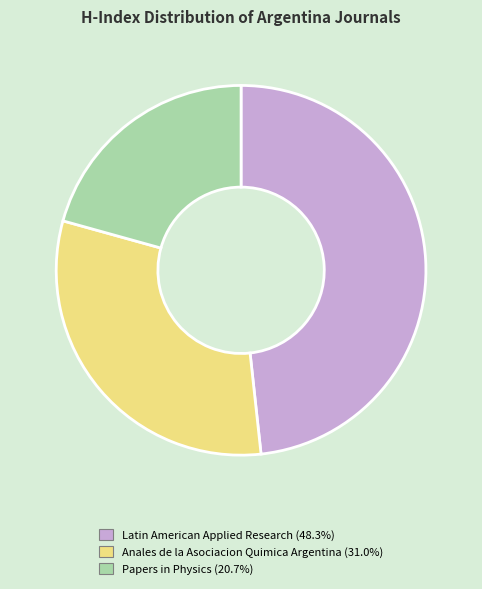

Is Papers in Physics the majority of the pie?

No